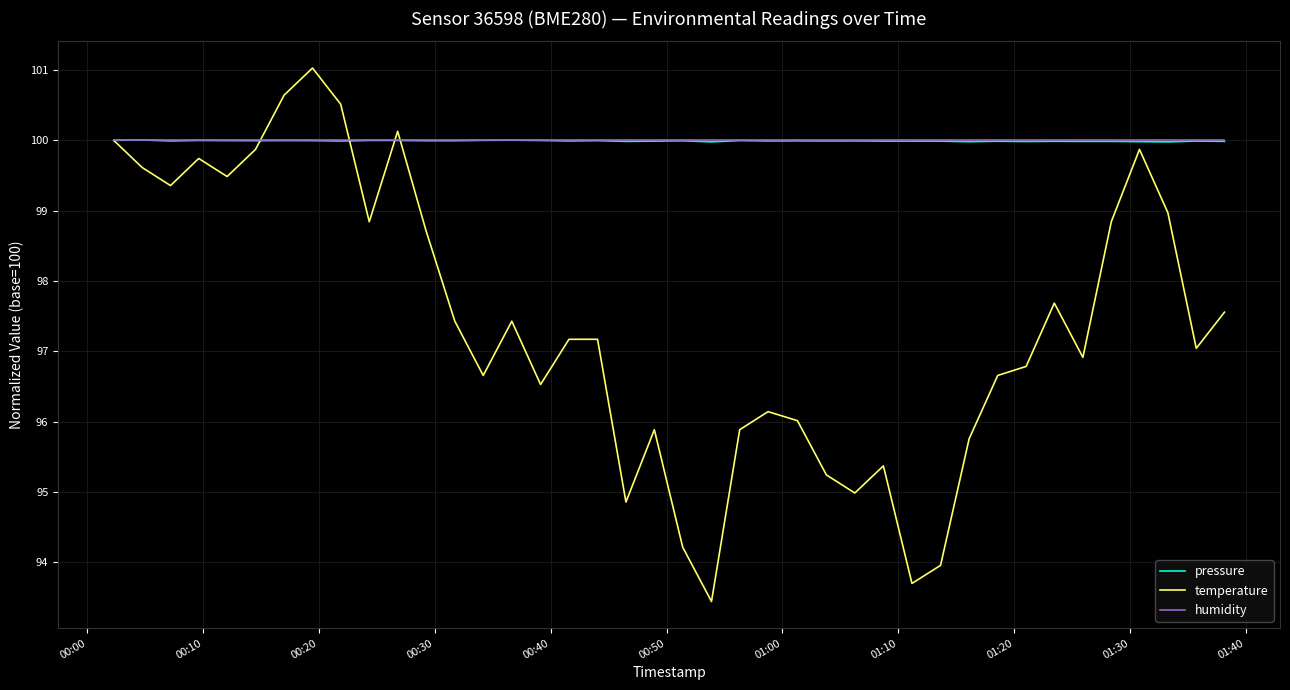

What is the maximum value shown in the chart?

101.0